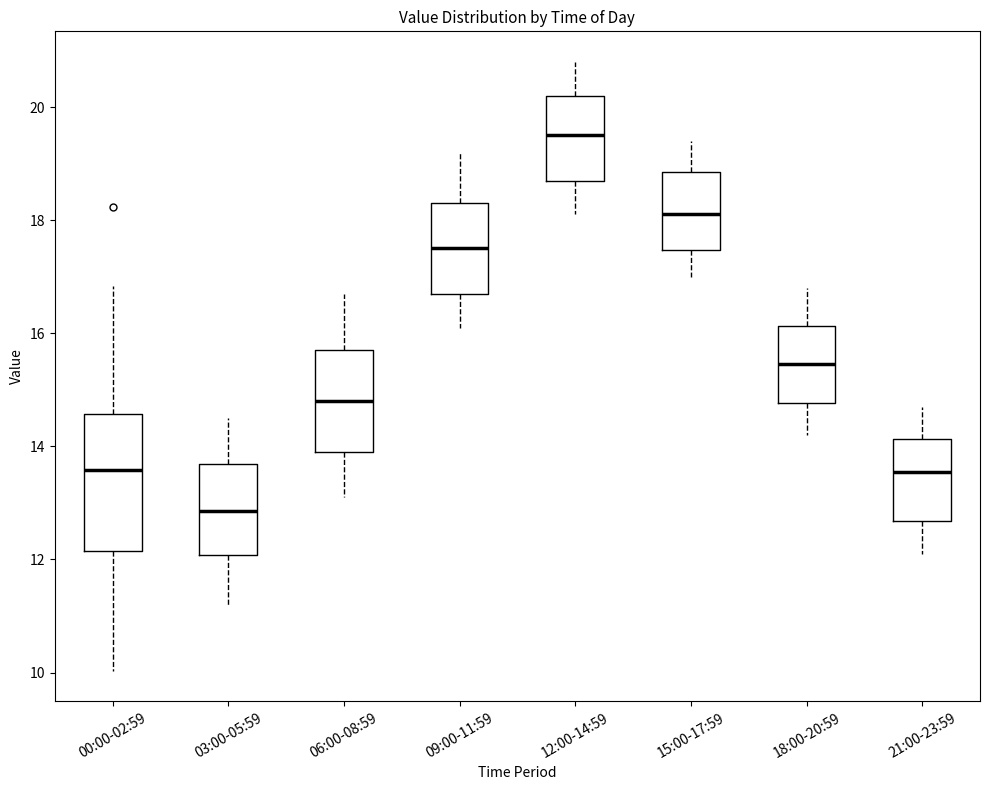

Reading left to right, transcribe this box plot: for each box, give where its median line is, the range the box spans, and where its two whiskers end, as read against the y-axis. The values are not printed on the chart, so give them approximately, as read against the axis.

00:00-02:59: median 13.6, box 12.2 to 14.6, whiskers 10.0 to 16.8
03:00-05:59: median 12.8, box 12.0 to 13.6, whiskers 11.2 to 14.6
06:00-08:59: median 14.8, box 14.0 to 15.8, whiskers 13.2 to 16.8
09:00-11:59: median 17.6, box 16.8 to 18.4, whiskers 16.2 to 19.2
12:00-14:59: median 19.6, box 18.8 to 20.2, whiskers 18.2 to 20.8
15:00-17:59: median 18.2, box 17.4 to 18.8, whiskers 17.0 to 19.4
18:00-20:59: median 15.4, box 14.8 to 16.2, whiskers 14.2 to 16.8
21:00-23:59: median 13.6, box 12.6 to 14.2, whiskers 12.2 to 14.8